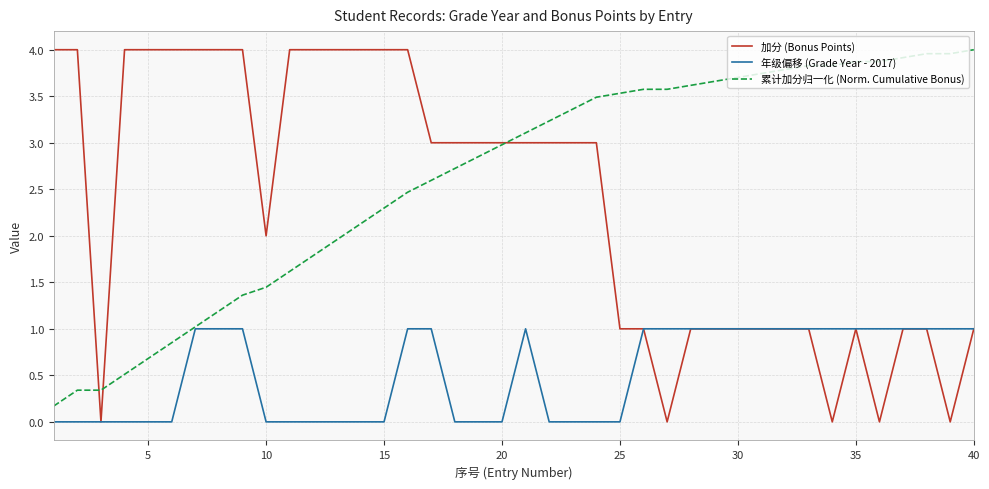

What is the maximum value shown in the chart?

4.0